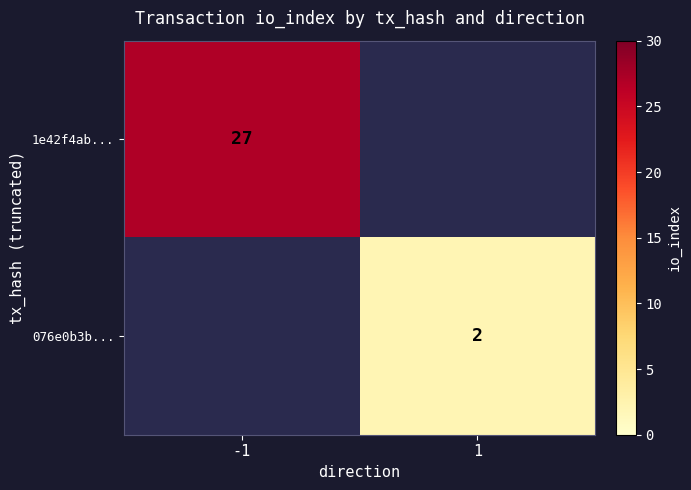

The 076e0b3b... series shows 1 at 1. True or false?

False